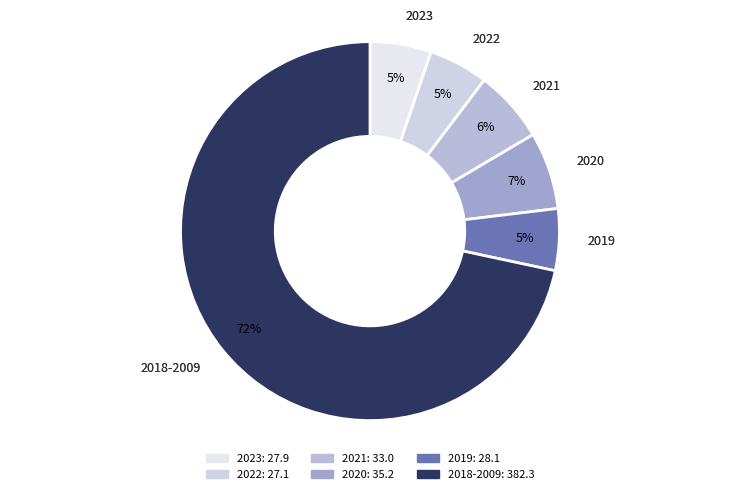

Is there any slice that represents more than half of the pie?

Yes